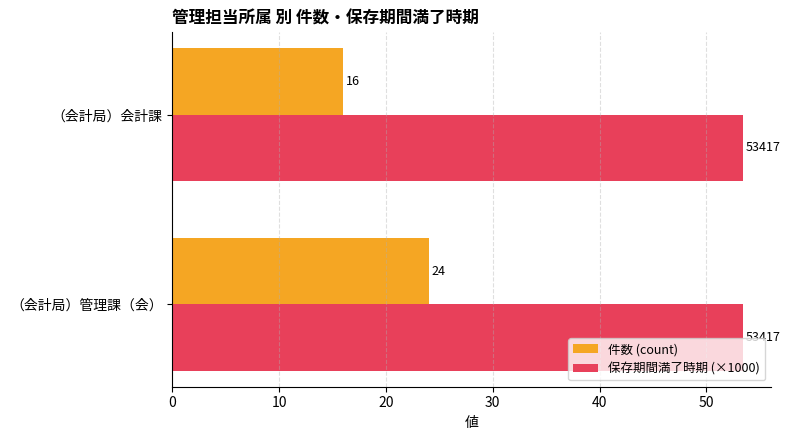

What is the minimum value shown in the chart?

16.0